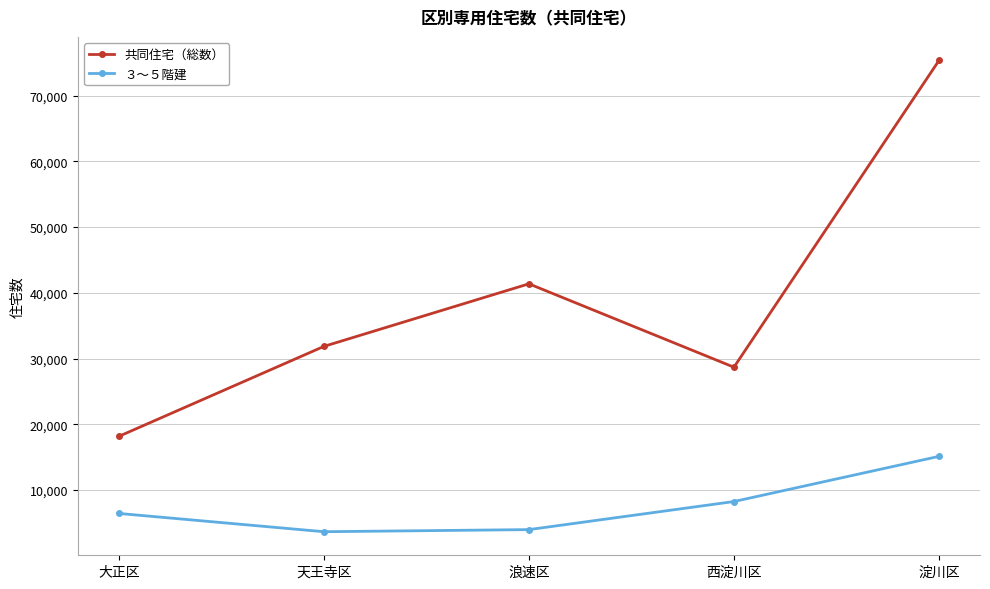

The ３～５階建 series shows 19696 at 淀川区. True or false?

False